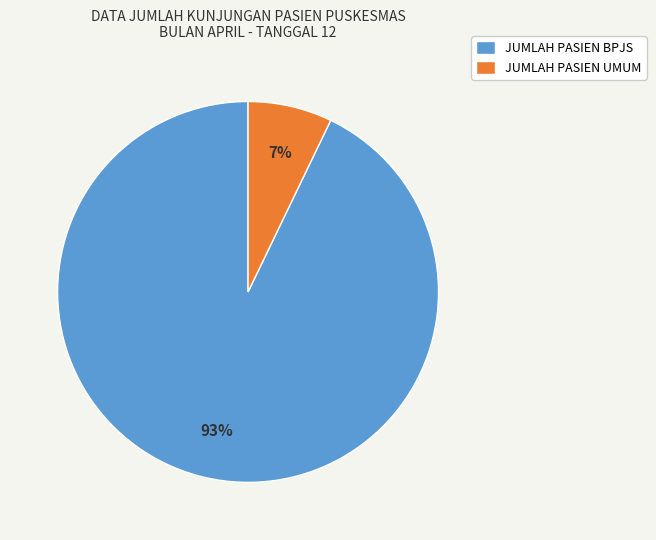

To the nearest percent, what portion does JUMLAH PASIEN UMUM represent?

7%